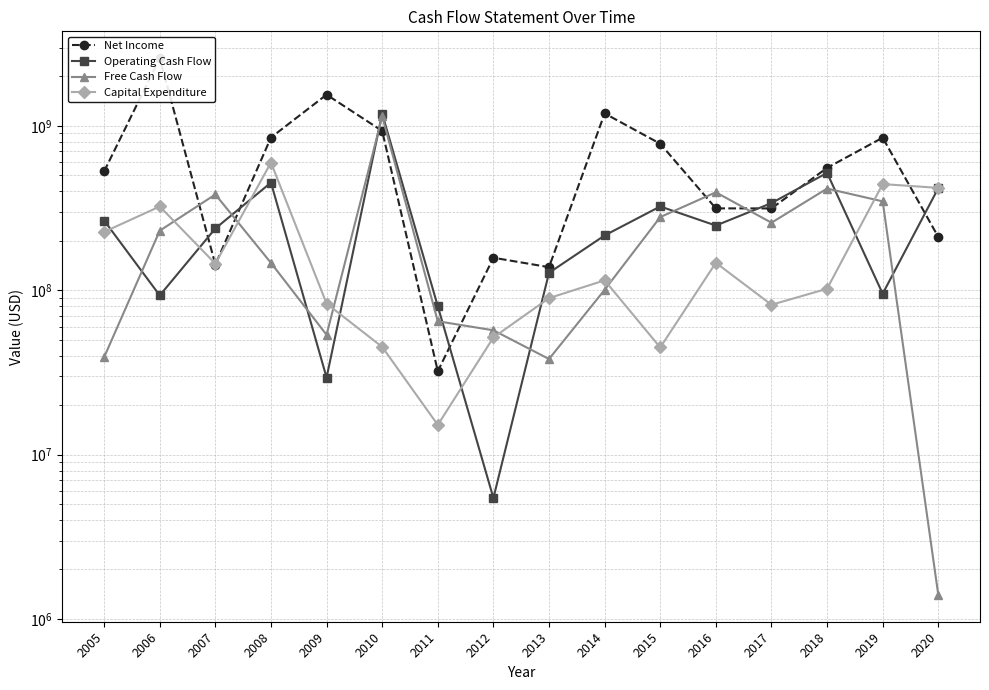

What is the difference between the maximum and minimum values in the Net Income series?

2551632455.8